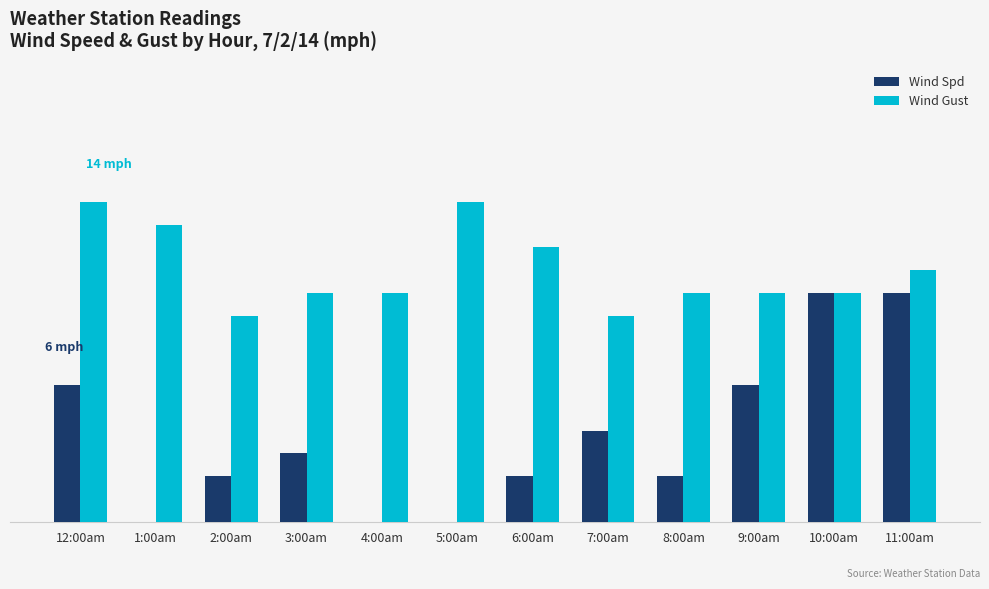

What are all the series names shown in the legend?

Wind Spd, Wind Gust